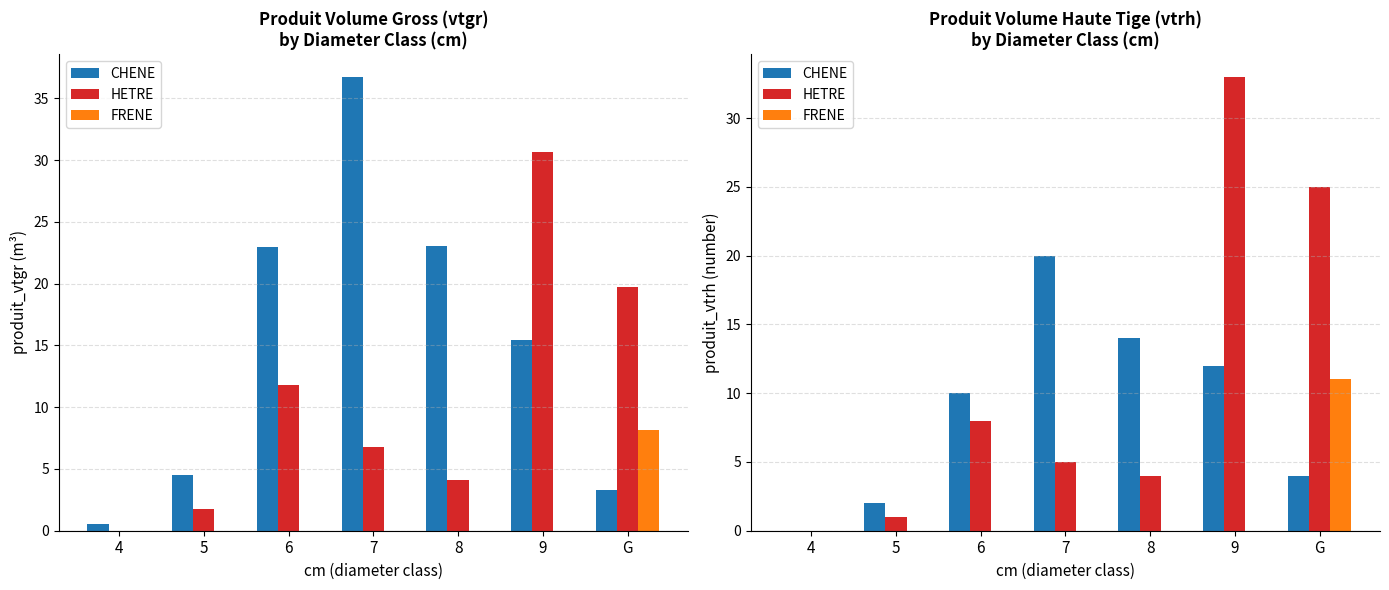

What position from the right is G?

1